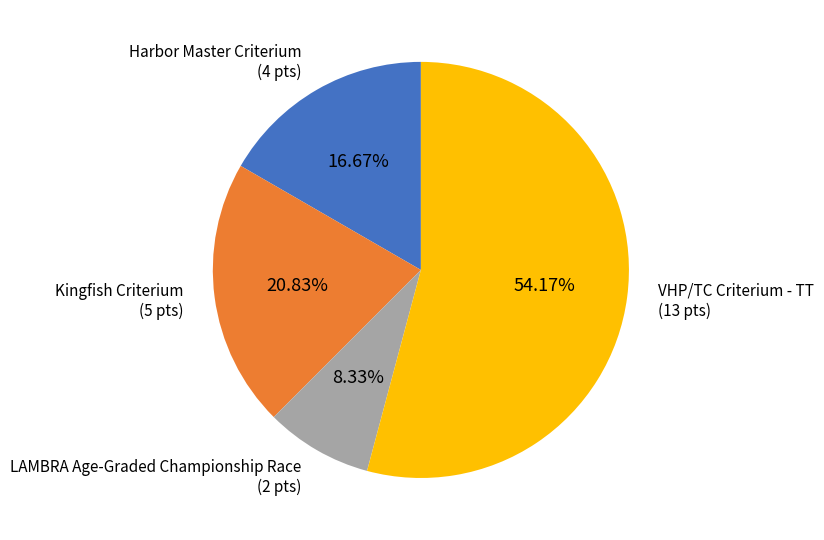

To the nearest percent, what percentage of the pie is Harbor Master Criterium?

17%